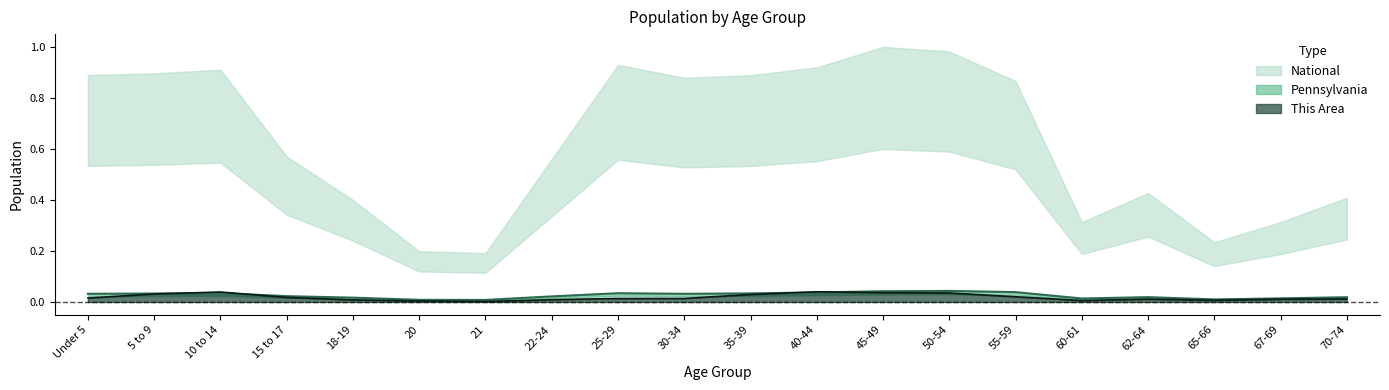

How many Pennsylvania values are between 0 and 1?

20